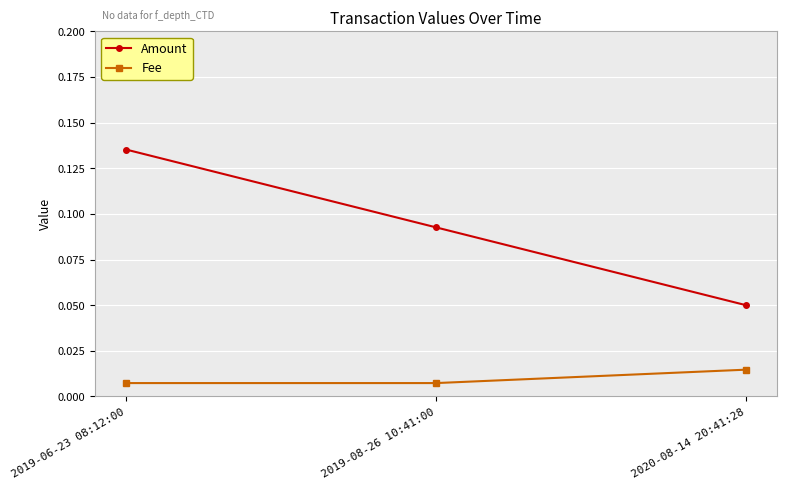

At how many categories does at least one series exceed 0?

3